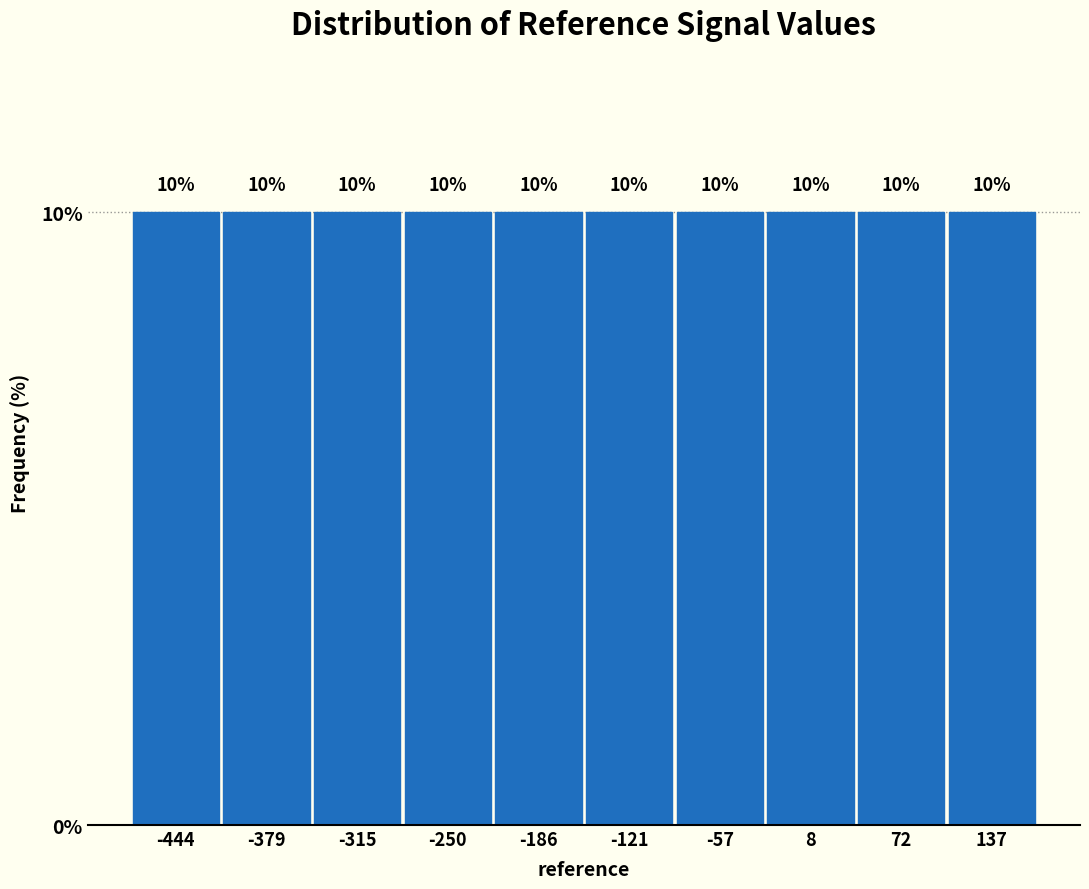

Reading left to right, transcribe this chart: for each bar, give the range it covers on the x-axis and its height. The bar edges are not printed on the chart, so give them approximately, as read against the axis.

-480 to -410: 10
-410 to -350: 10
-350 to -280: 10
-280 to -220: 10
-220 to -150: 10
-150 to -90: 10
-90 to -20: 10
-20 to 40: 10
40 to 100: 10
100 to 170: 10